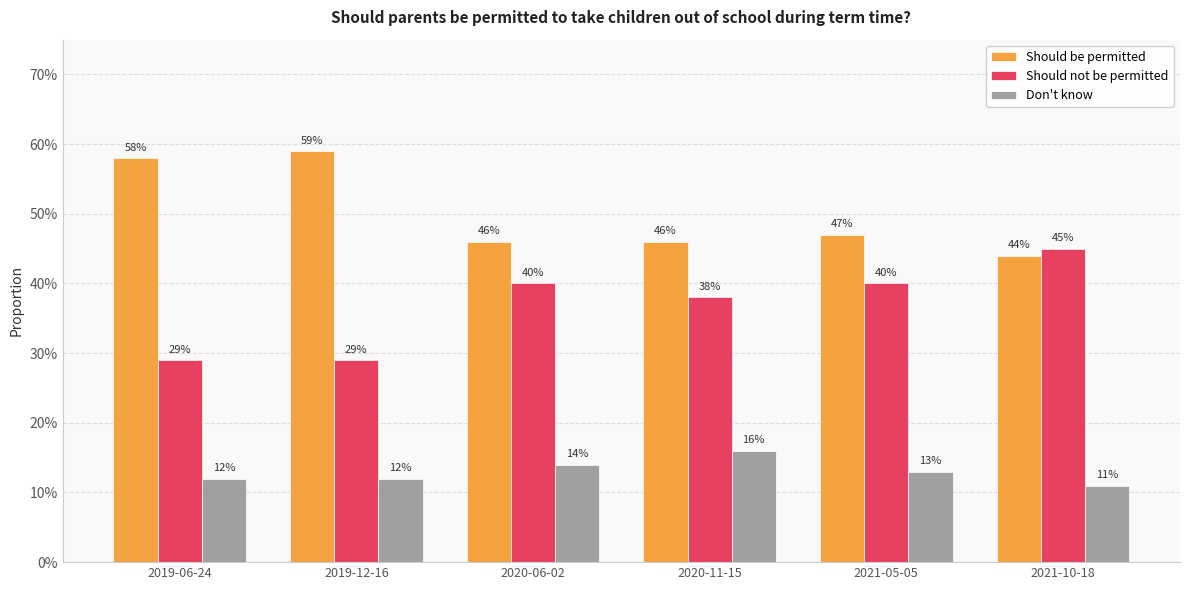

What is the label of the 1st bar from the left?

2019-06-24